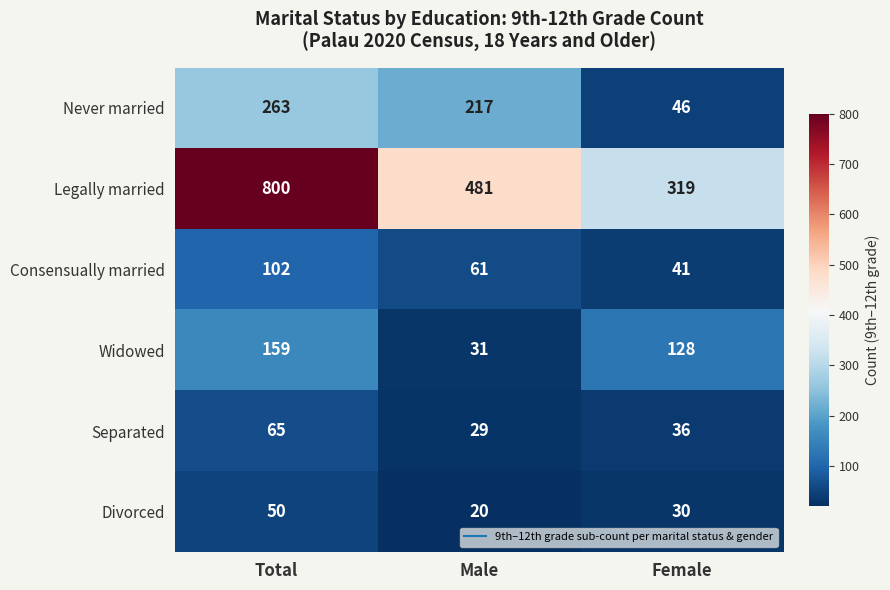

At which category is the sum across all series the highest?

Total